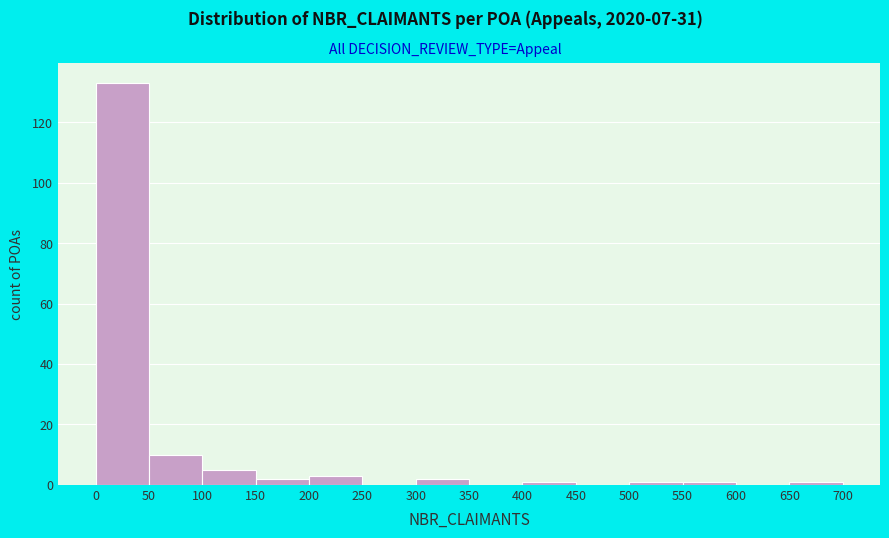

Reading left to right, transcribe this chart: for each bar, give the range it covers on the x-axis and its height. The values are not printed on the chart, so give them approximately, as read against the axis.

0 to 50: 134
50 to 100: 10
100 to 150: 6
150 to 200: 2
200 to 250: 4
250 to 300: 0
300 to 350: 2
350 to 400: 0
400 to 450: under 2
450 to 500: 0
500 to 550: under 2
550 to 600: under 2
600 to 650: 0
650 to 700: under 2